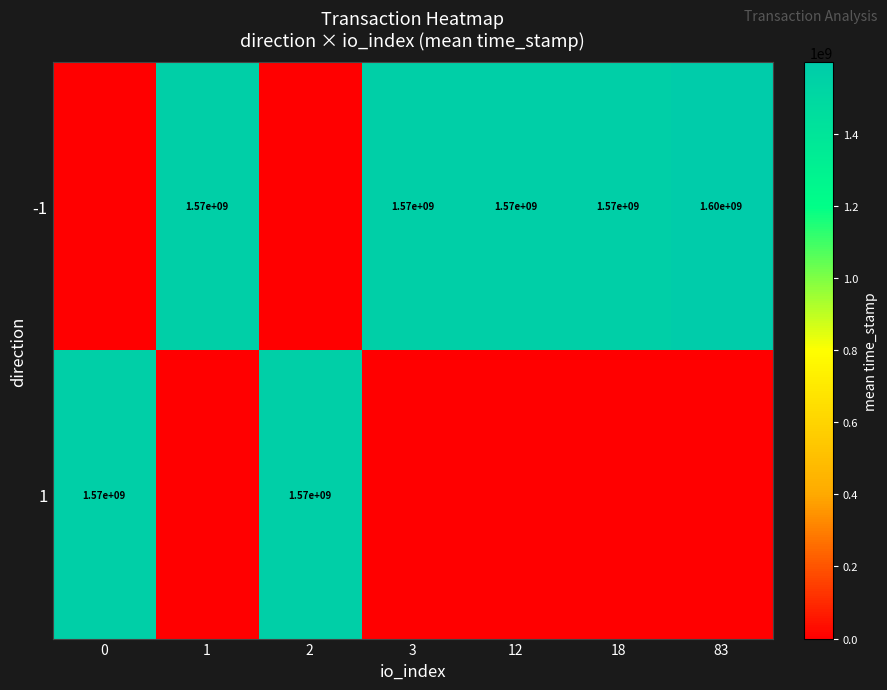

True or false: -1 has a value of 2060703299 at 1.

False